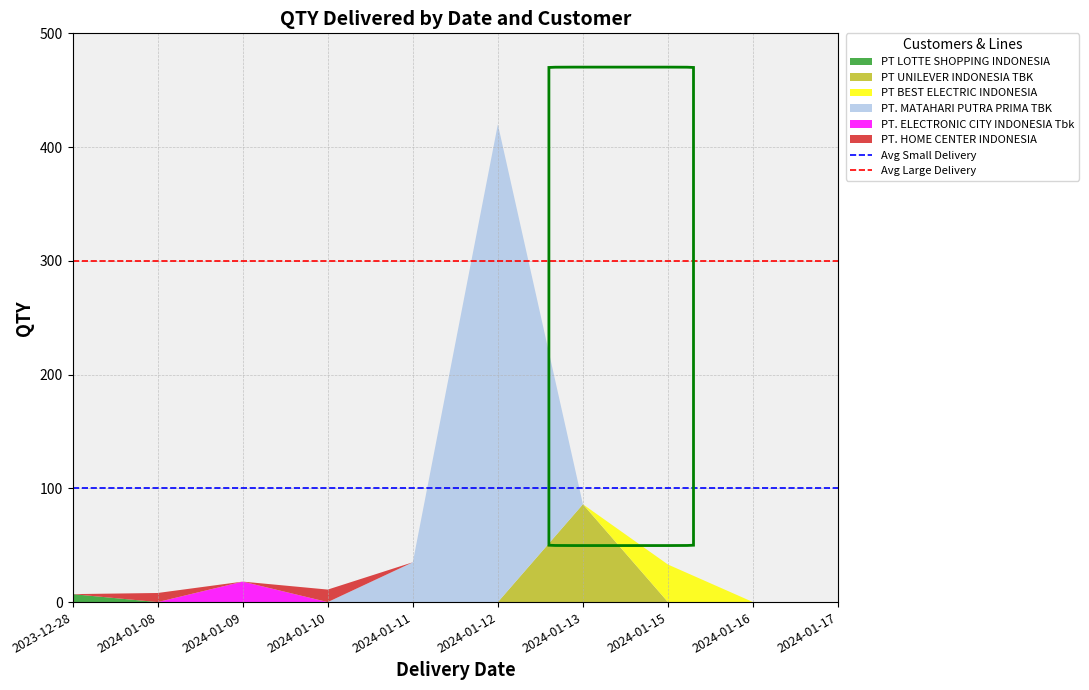

At which category is the sum across all series the highest?

2024-01-12